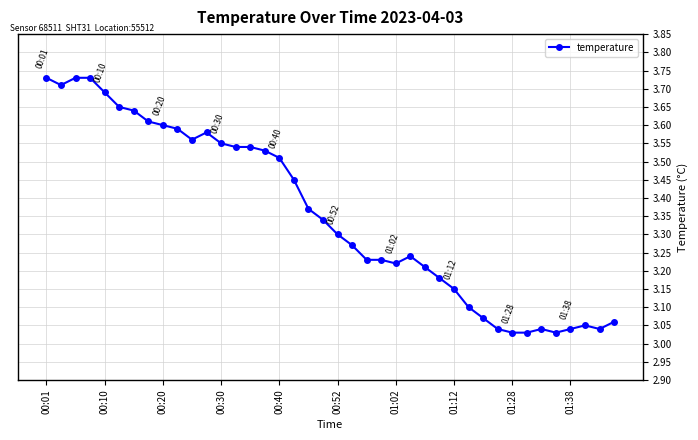

True or false: there are more than 1 points higher than both neighbors.

True